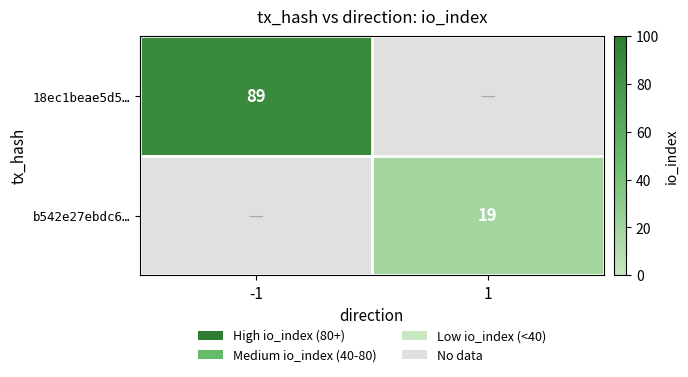

At which label does 18ec1beae5d5… reach its peak?

-1